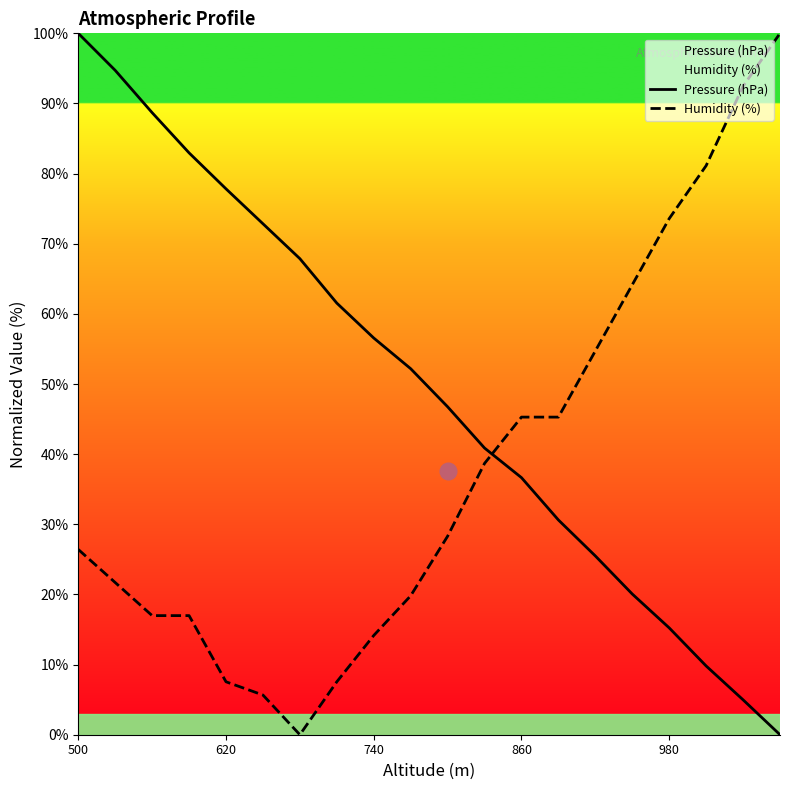

Which series has the largest total across all categories?

Pressure (hPa)